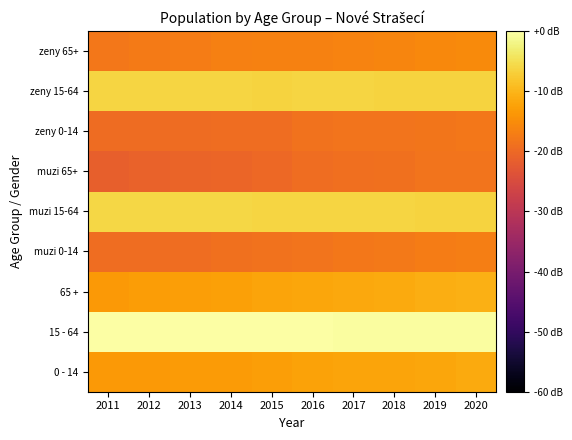

How many distinct data groups are displayed?

9